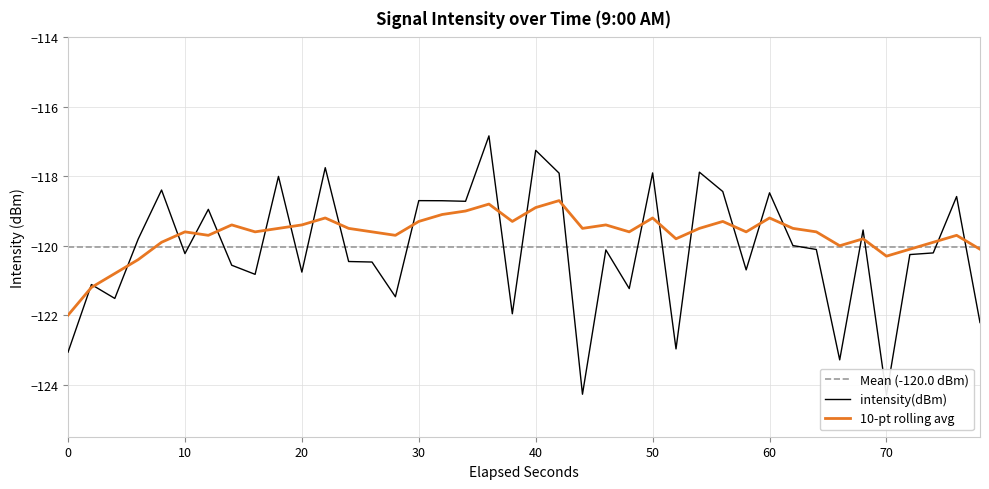

Which series has the largest range (max minus min)?

intensity(dBm)